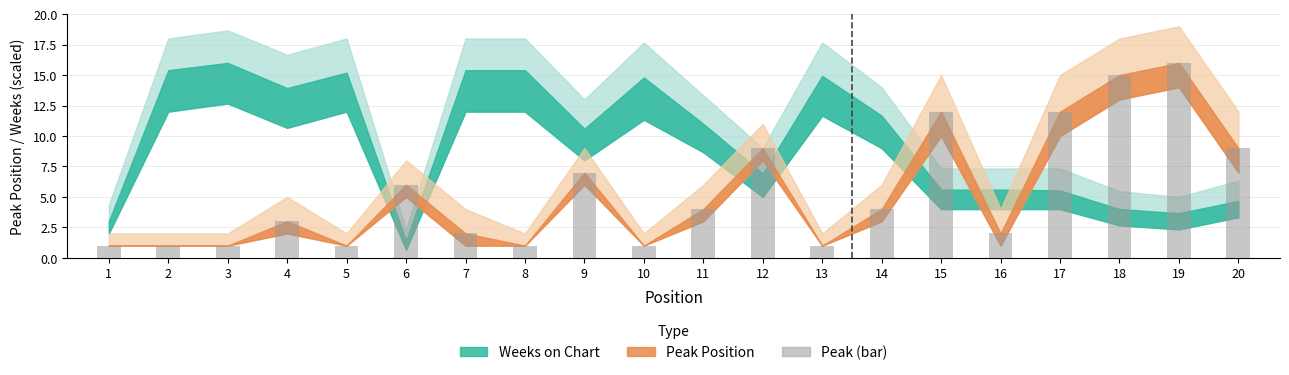

Does the chart contain any negative values?

No